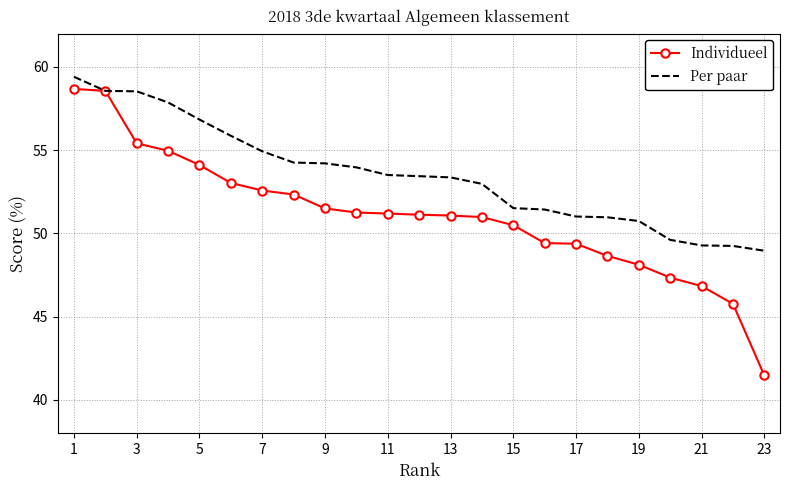

Which series has the largest total across all categories?

Per paar